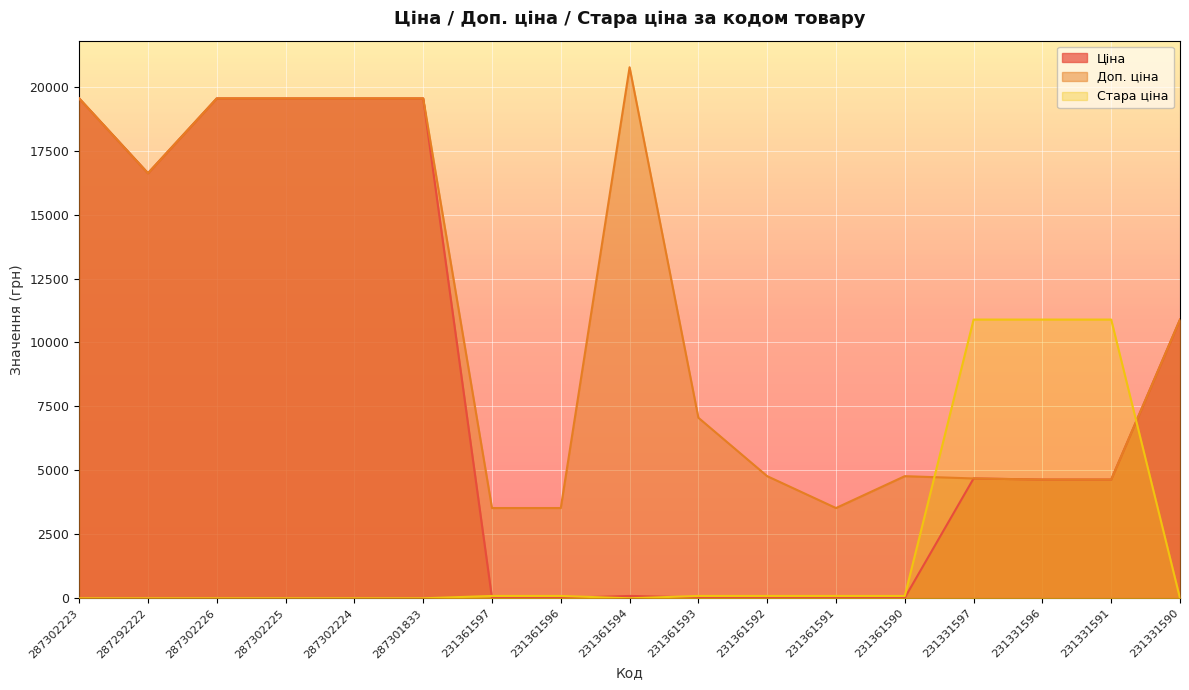

At which category does the chart reach its minimum across all series?

287302223